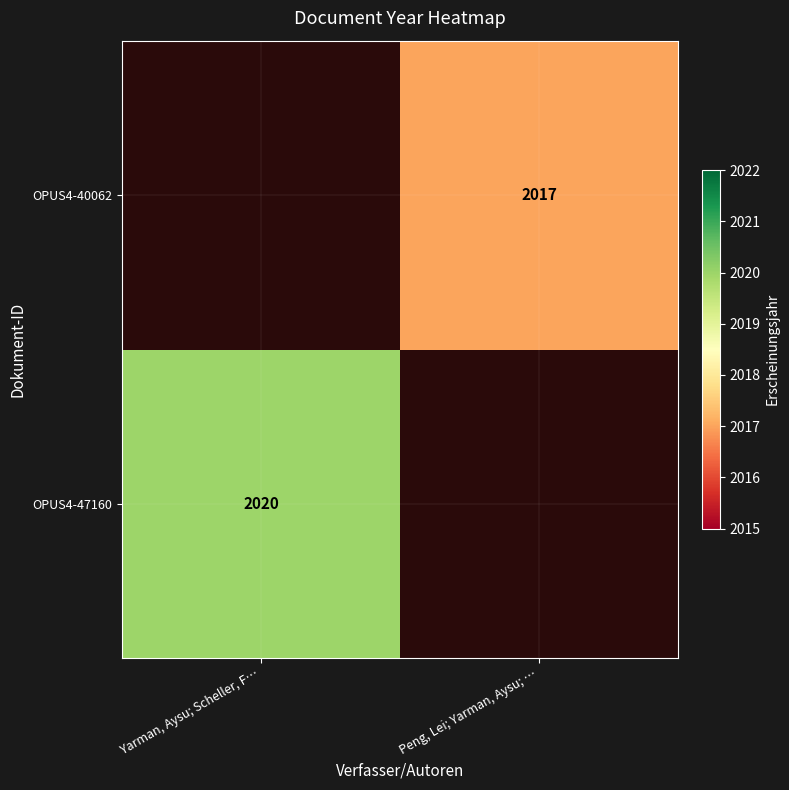

Is the value of OPUS4-40062 at Peng, Lei; Yarman, Aysu; … greater than the value of OPUS4-47160 at Yarman, Aysu; Scheller, F…?

No